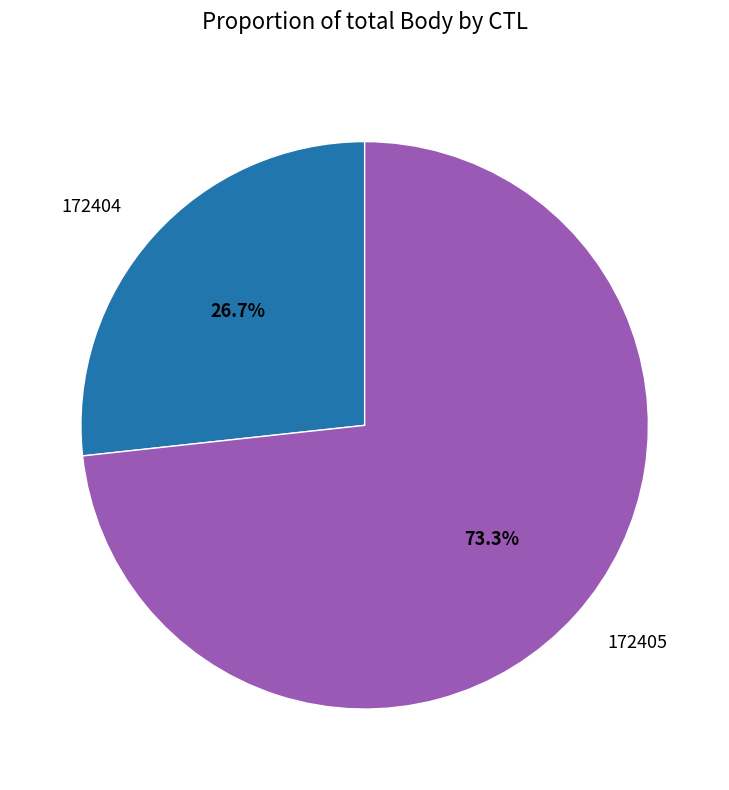

What is the total percentage of 172404 and 172405?

100.0%